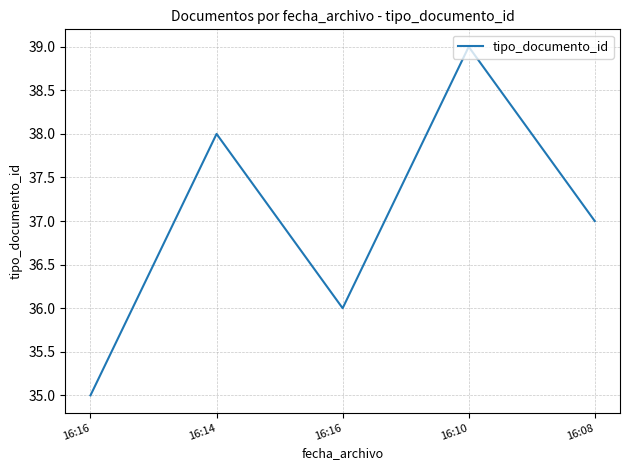

What is the label of the 4th point from the right?

16:14